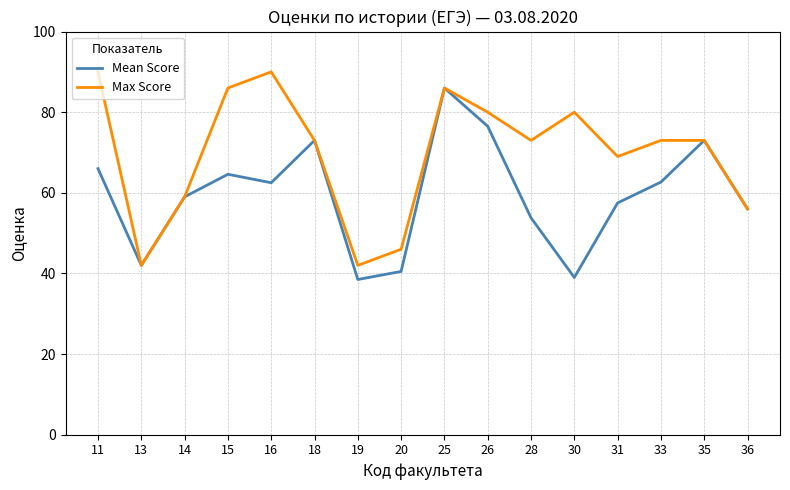

Count the number of categories in the chart.

16